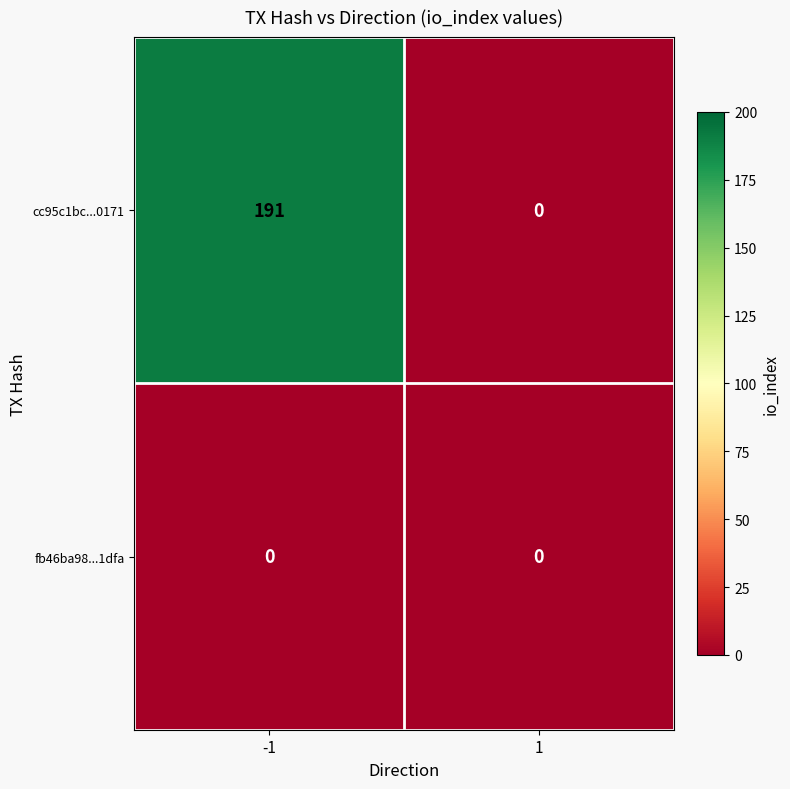

List the series in order of their overall mean, highest first.

cc95c1bc...0171, fb46ba98...1dfa